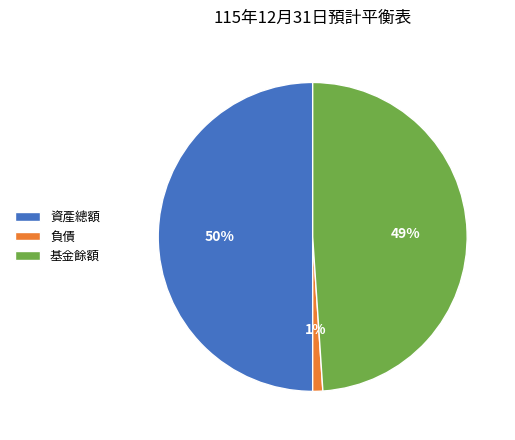

Is it true that 負債 is 1% of the pie?

True